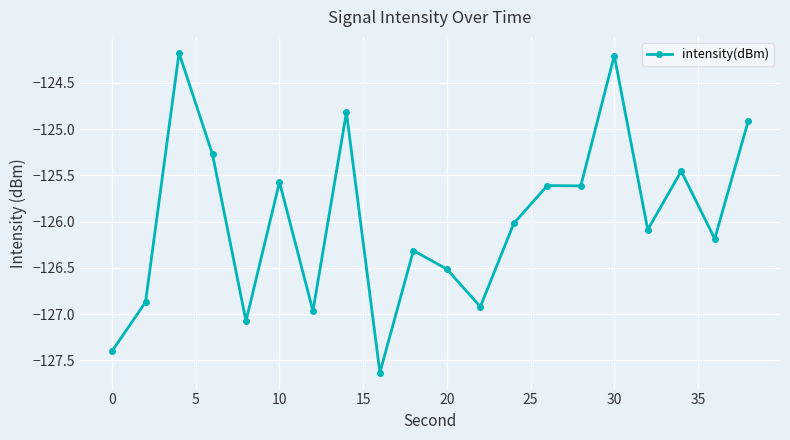

True or false: there are more than 1 points higher than both neighbors.

True